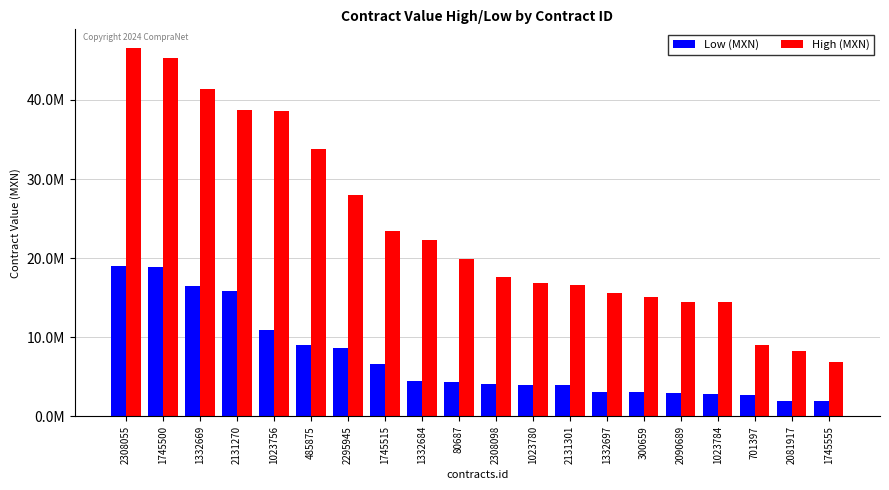

Between 2131301 and 300659, which is larger?

2131301